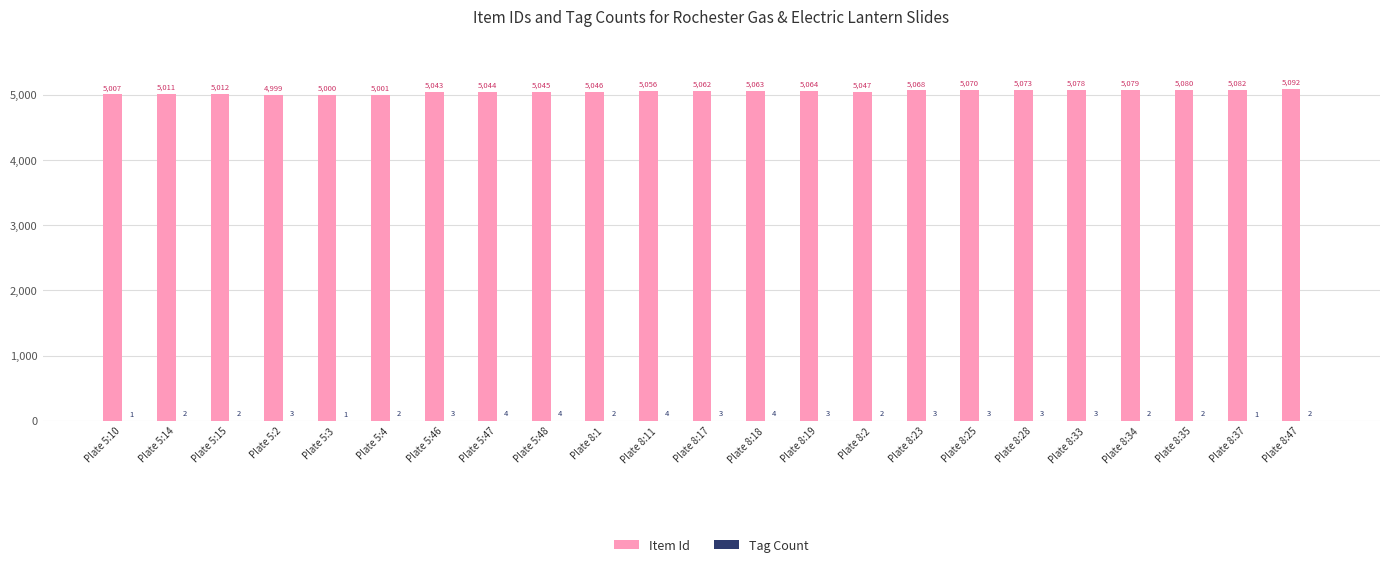

What is the sum of all Item Id values?

116122